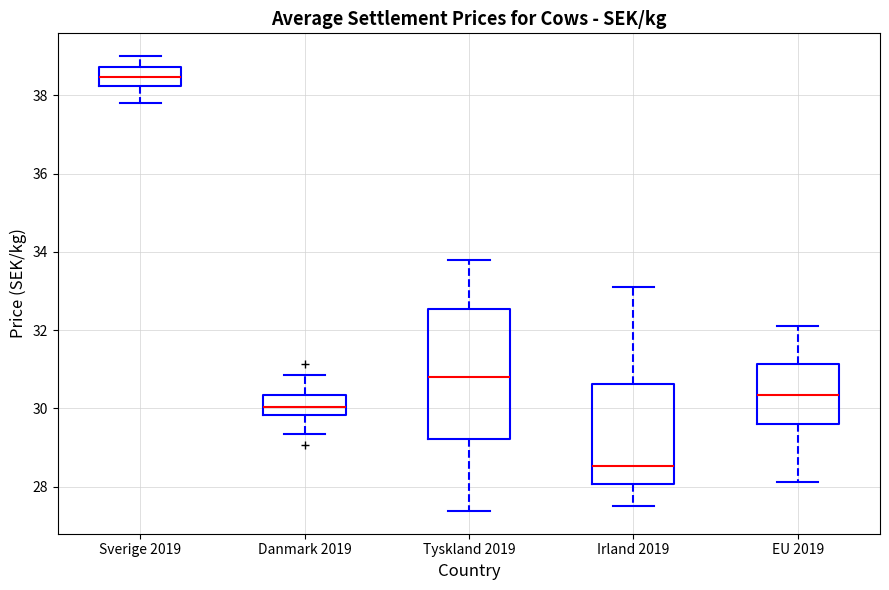

Reading left to right, transcribe this box plot: for each box, give where its median line is, the range the box spans, and where its two whiskers end, as read against the y-axis. The values are not printed on the chart, so give them approximately, as read against the axis.

Sverige 2019: median 38.4, box 38.2 to 38.8, whiskers 37.8 to 39.0
Danmark 2019: median 30.0, box 29.8 to 30.4, whiskers 29.4 to 30.8
Tyskland 2019: median 30.8, box 29.2 to 32.6, whiskers 27.4 to 33.8
Irland 2019: median 28.6, box 28.0 to 30.6, whiskers 27.6 to 33.2
EU 2019: median 30.4, box 29.6 to 31.2, whiskers 28.2 to 32.2